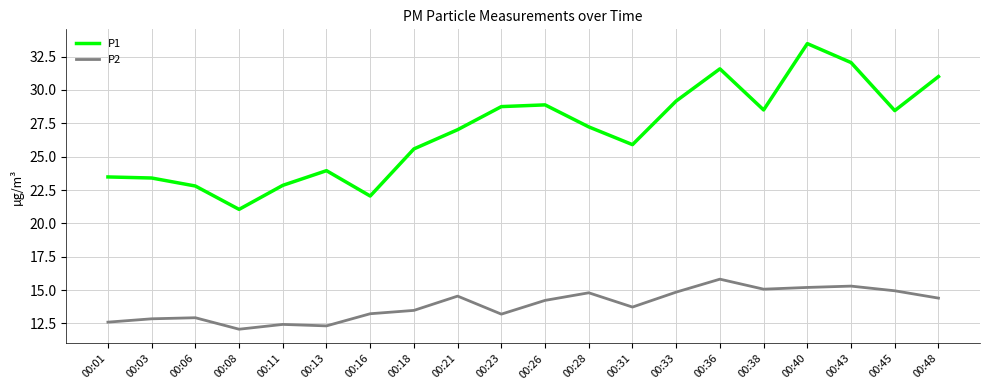

At which category is the sum across all series the highest?

00:40